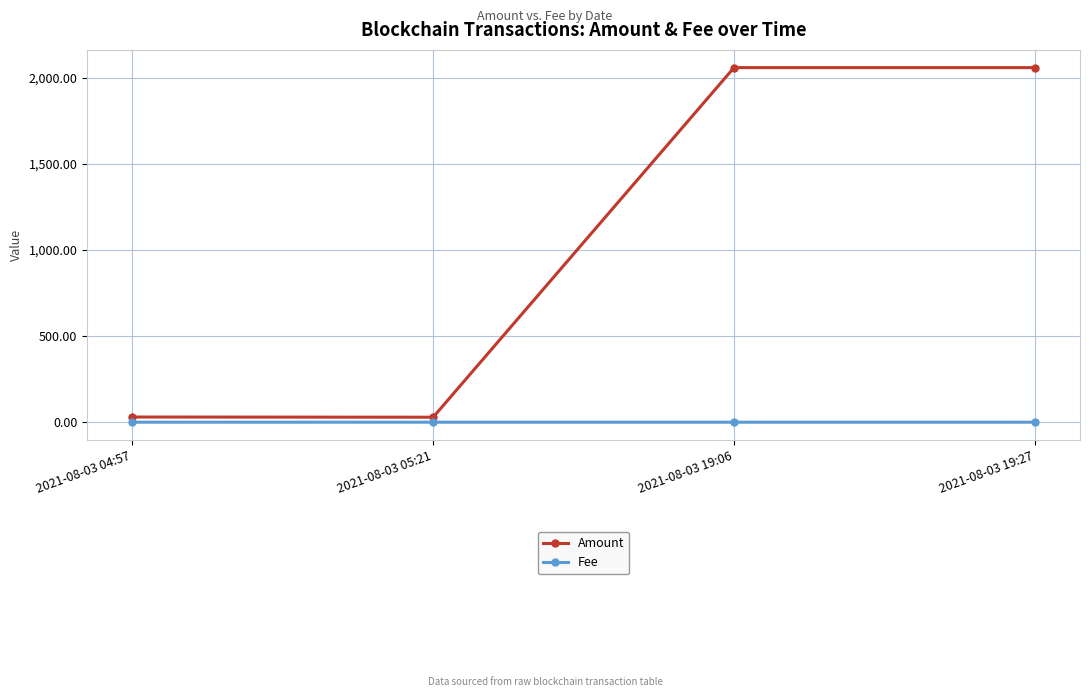

Does the chart have visible grid lines?

Yes